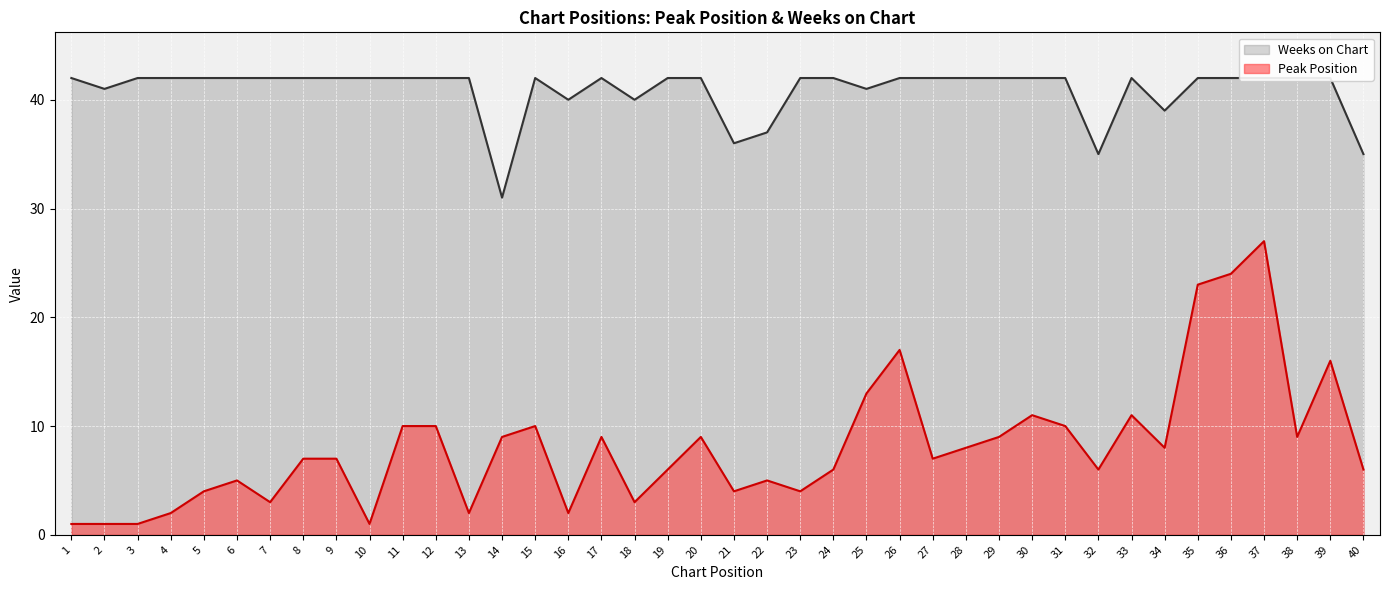

True or false: Peak Position and Weeks on Chart intersect in this chart.

False